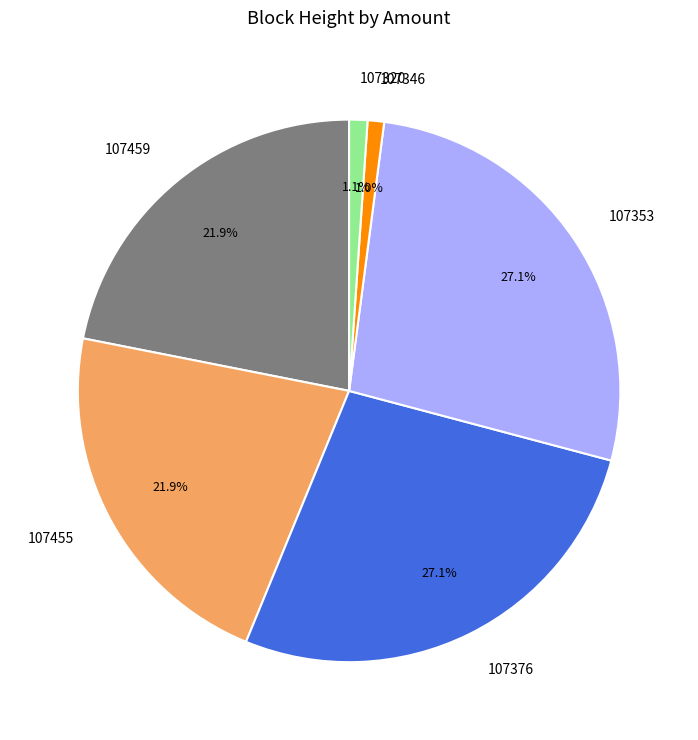

To the nearest percent, what is the combined percentage of 107346 and 107455?

23%